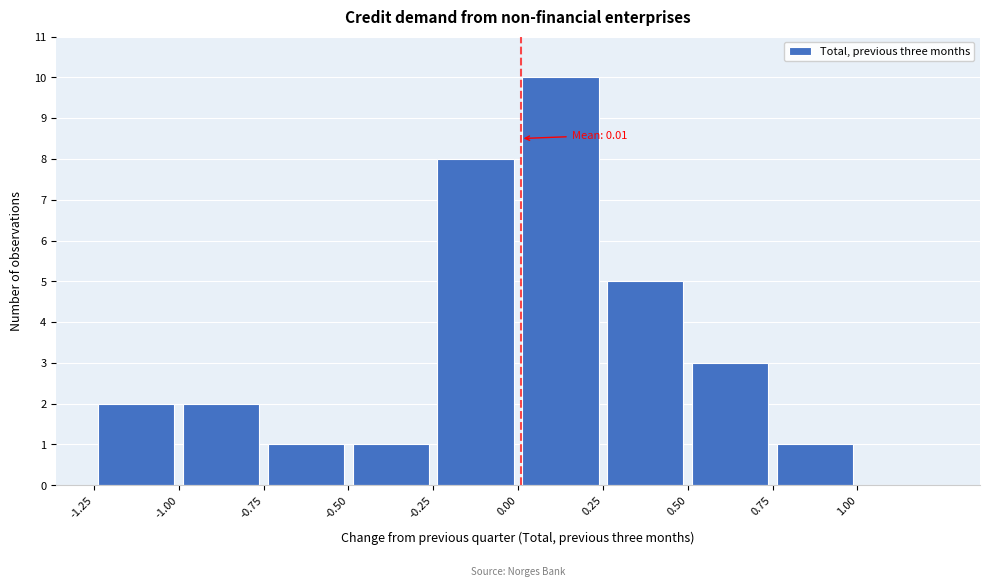

Over which range of the x-axis is the bar tallest?

0.00 to 0.25